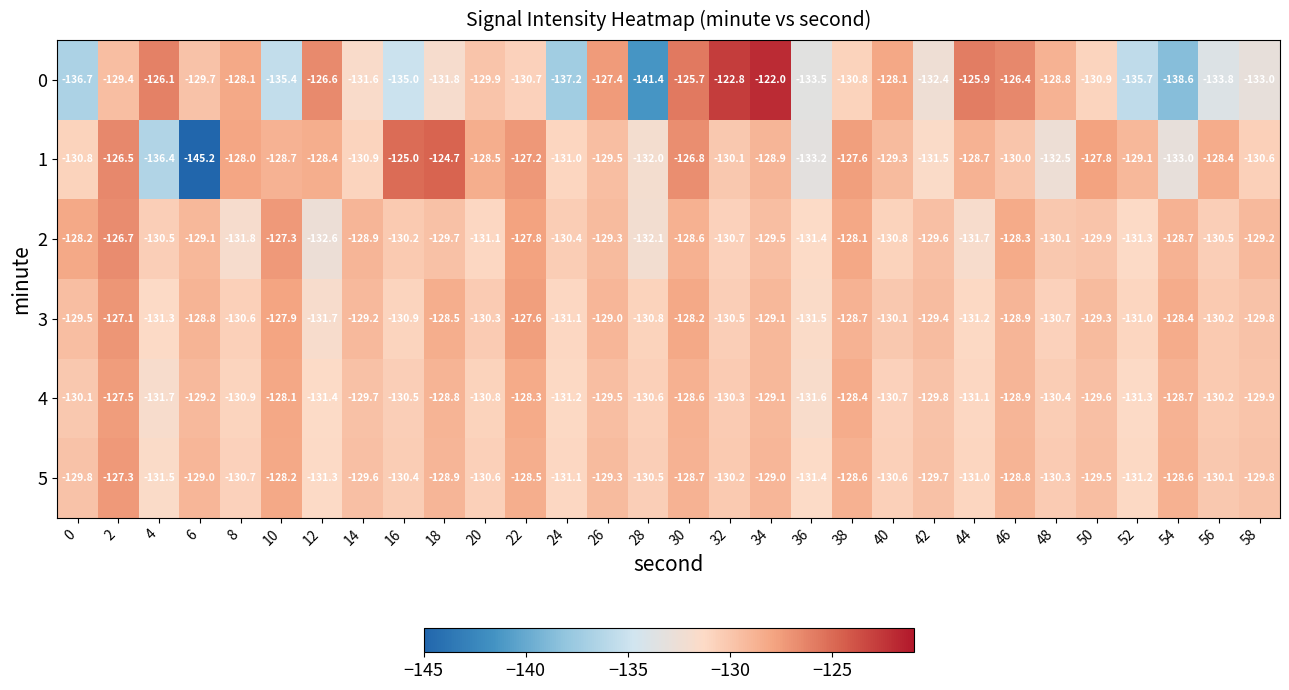

Rank the series at 38 from lowest to highest value.

0, 3, 5, 4, 2, 1